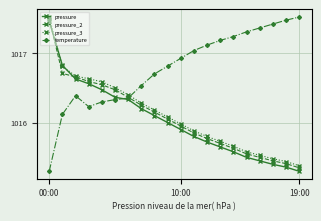

How many times do pressure and pressure_3 cross each other?

2